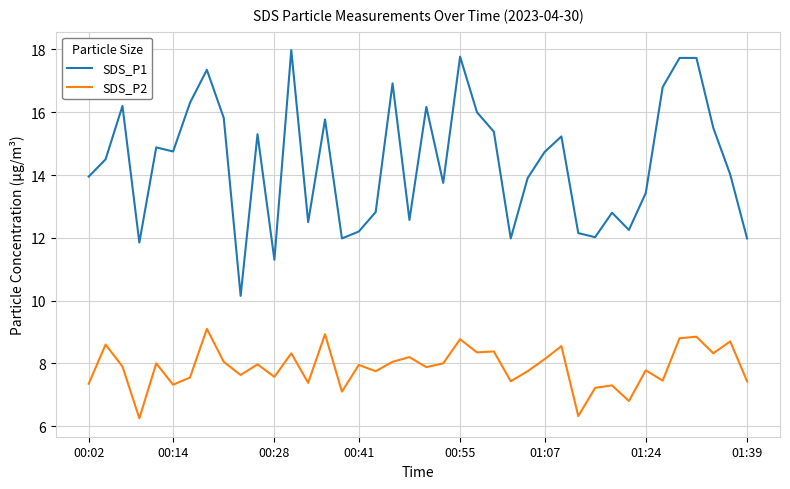

True or false: SDS_P1 has more than 2 interior local peaks.

True